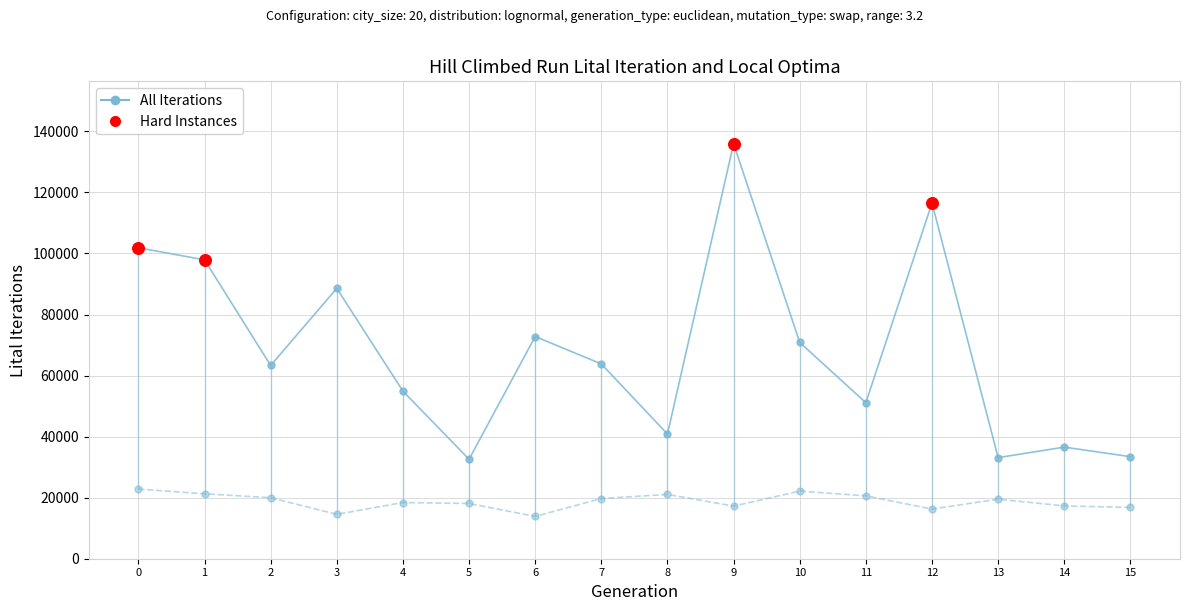

What is the total value across all series at 13?

52631.3